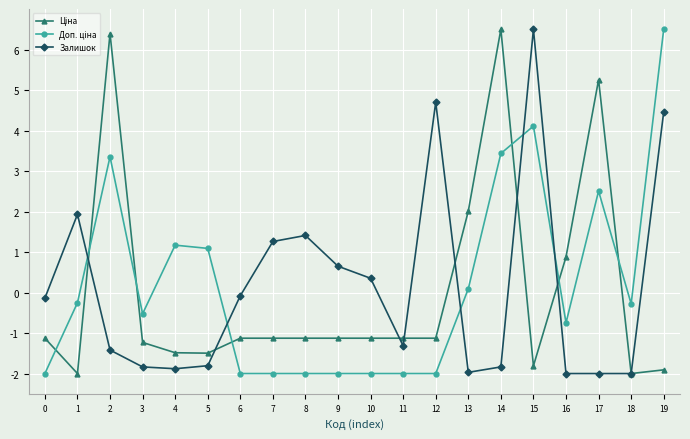

What is the greatest value displayed?

6.5